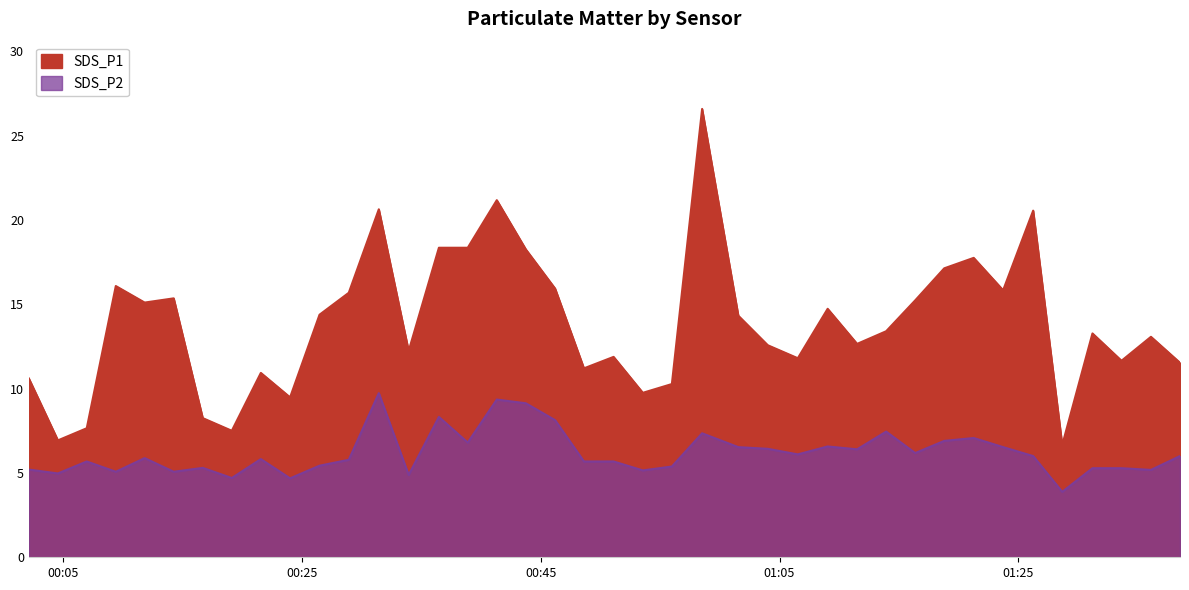

At which label does SDS_P1 reach its minimum?

2022/12/10 01:28:41